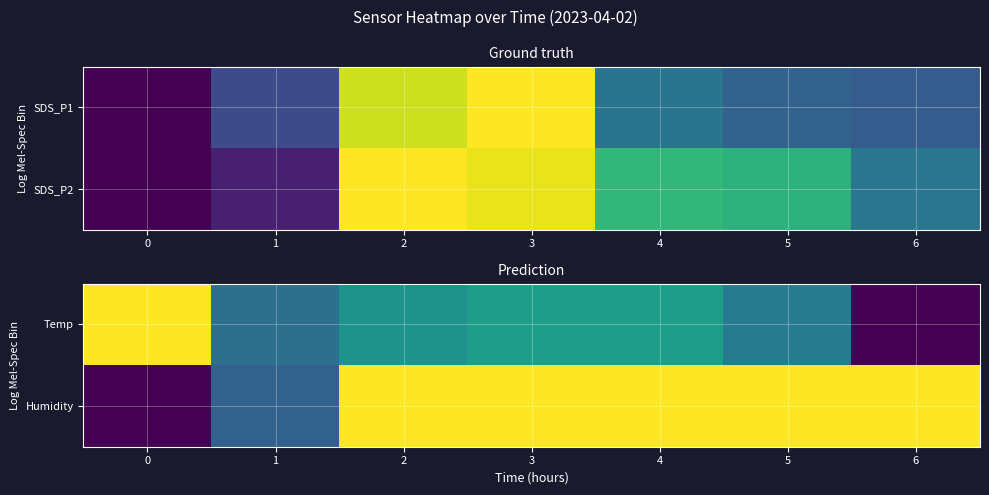

Rank the categories by Humidity value from lowest to highest.

0, 1, 2, 3, 4, 5, 6